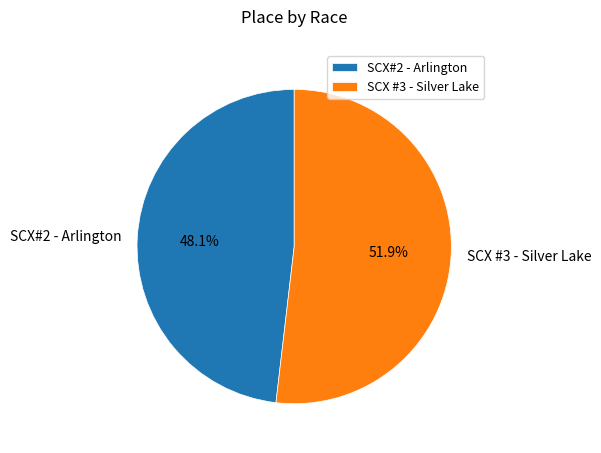

What percentage is NOT represented by SCX#2 - Arlington?

51.9%